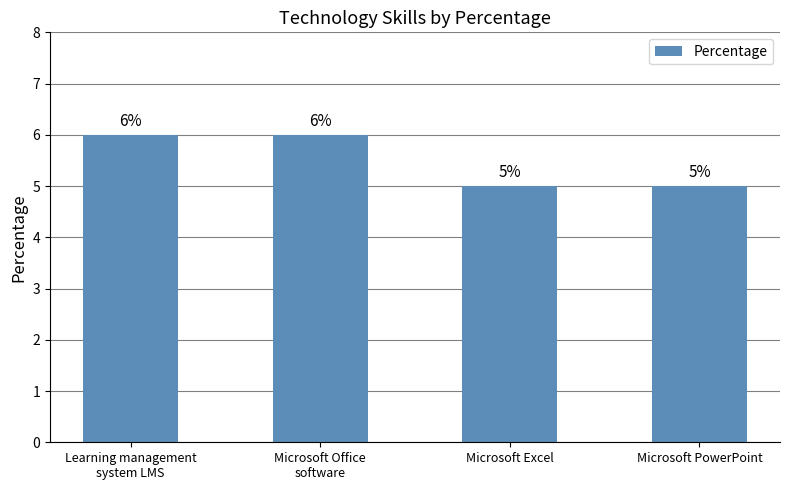

Does the chart contain any negative values?

No